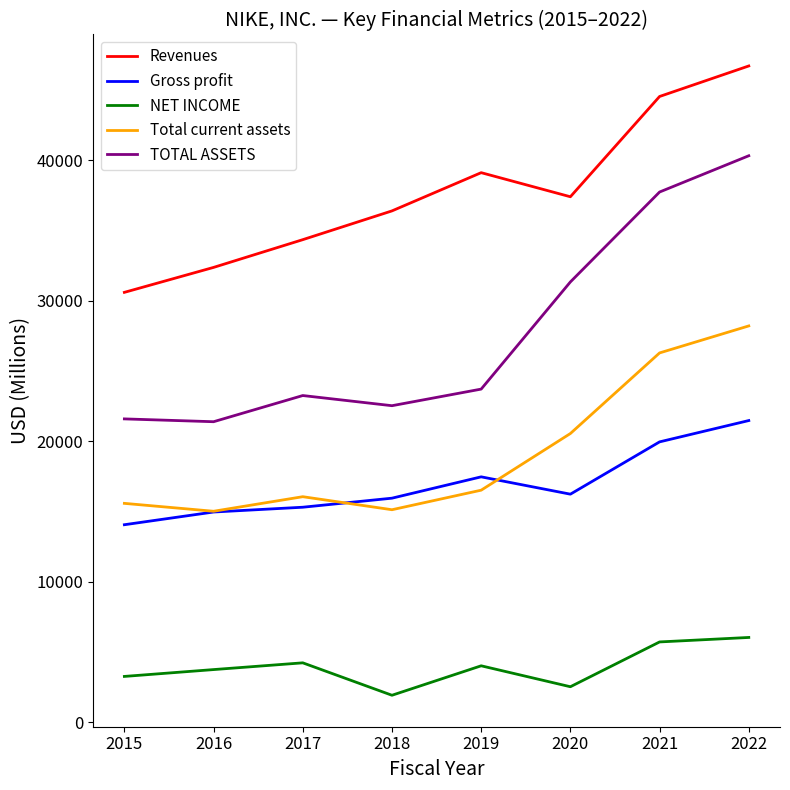

At which category is the sum across all series the highest?

2022